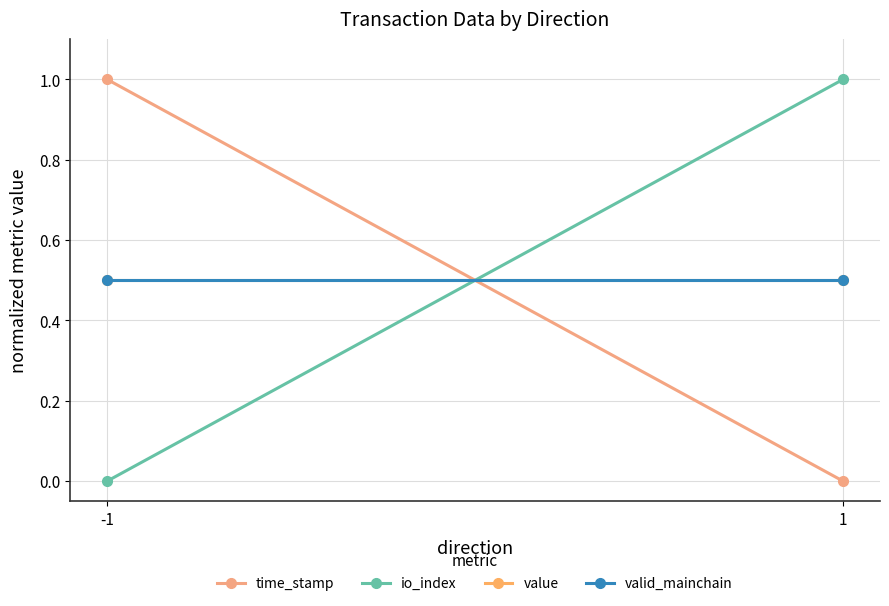

Between 1 and -1, which is larger?

-1